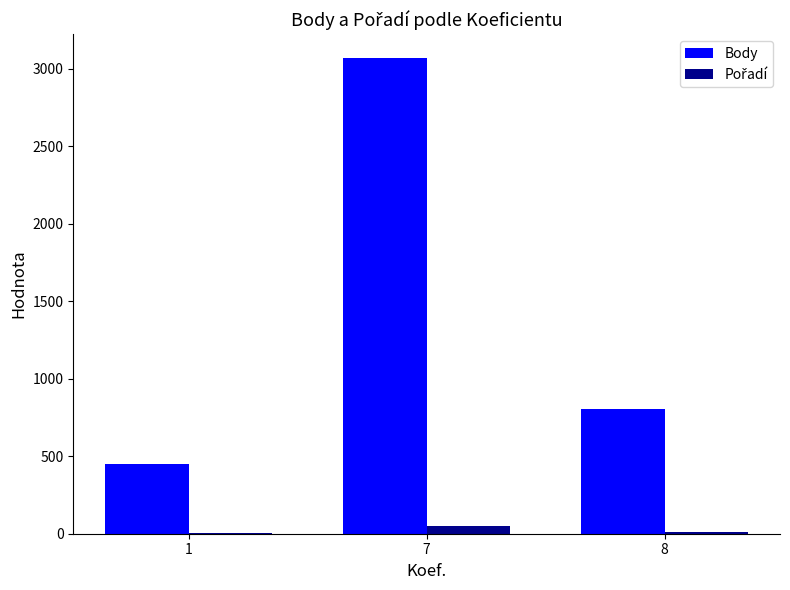

At which category is the sum across all series the highest?

7